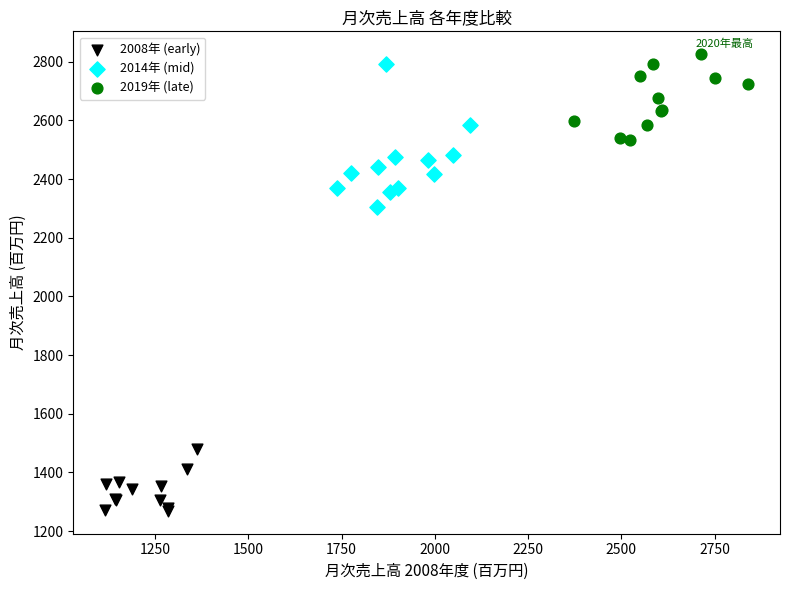

Which series has the widest spread of Y values?

2014年 (mid)